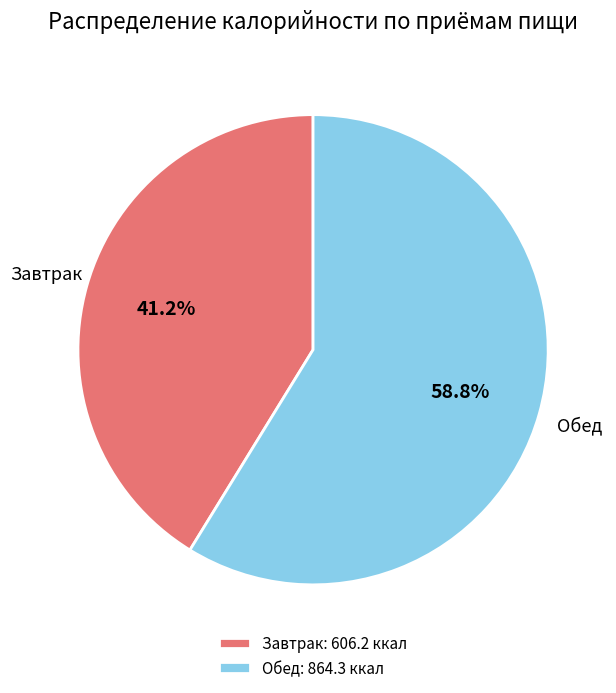

What is the ratio of the value at Обед to the value at Завтрак?

1.4